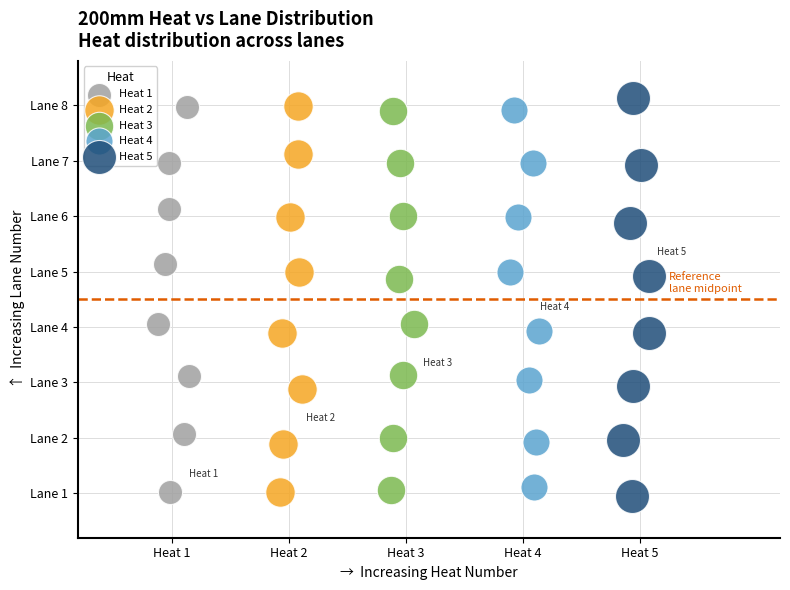

What are all the series names shown in the legend?

Heat 1, Heat 2, Heat 3, Heat 4, Heat 5